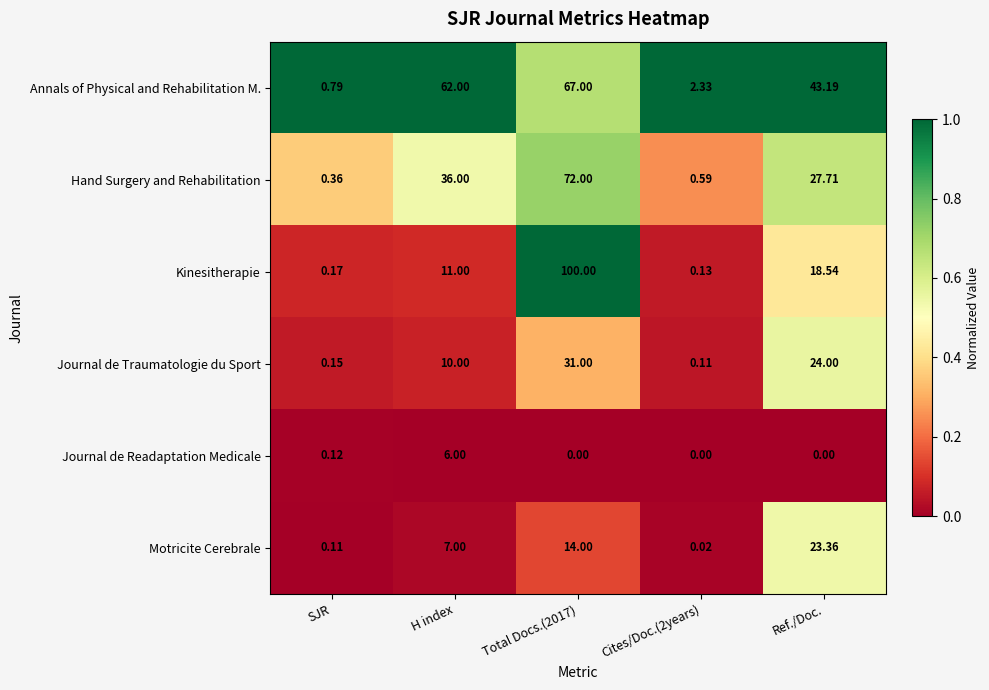

At which label is Hand Surgery and Rehabilitation closest to 36?

H index